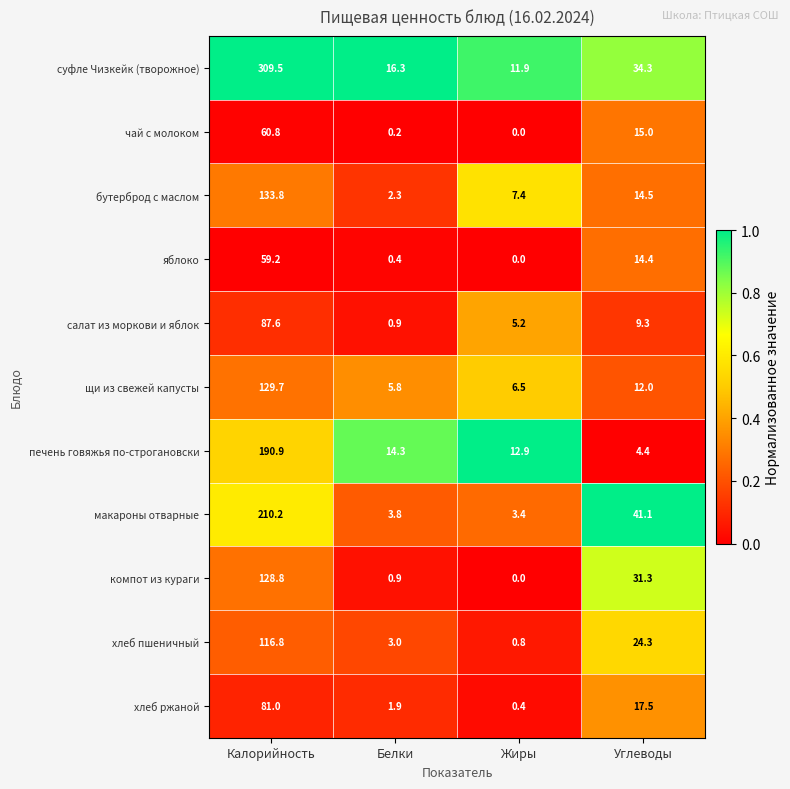

How many distinct data groups are displayed?

11